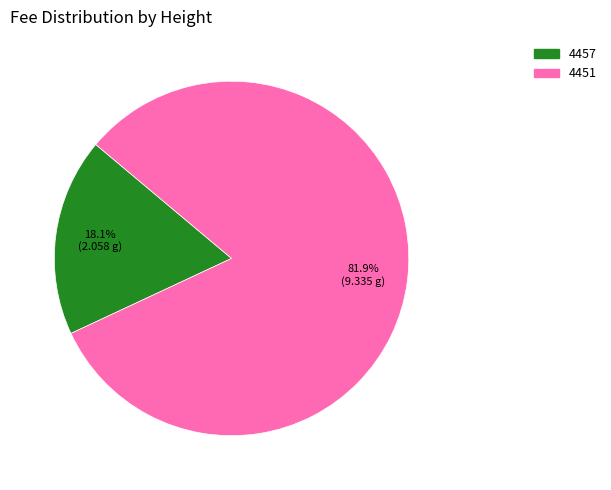

What percentage do 4451 and 4457 together represent?

100.0%